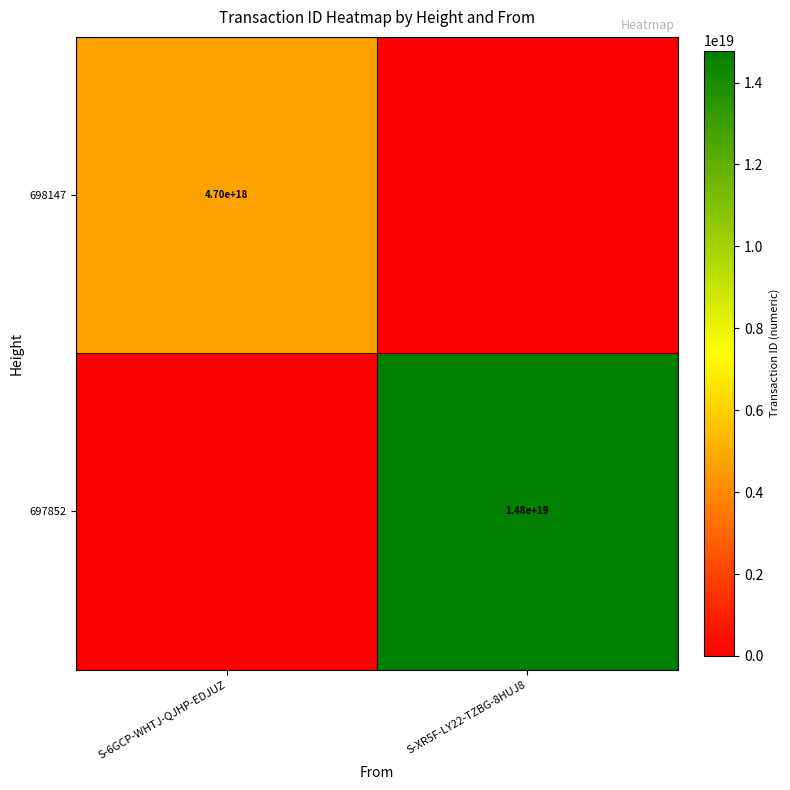

The 697852 series shows 14800000000000000000 at S-XR5F-LY22-TZBG-8HUJ8. True or false?

True